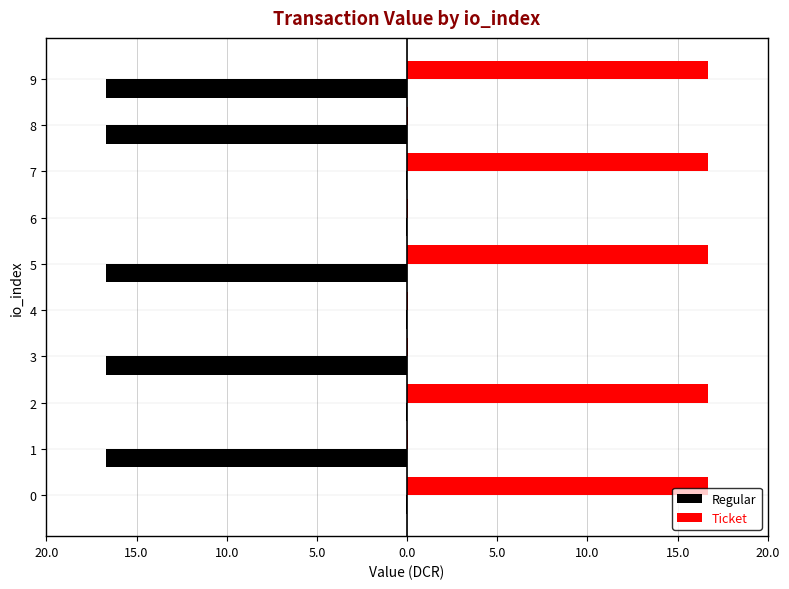

What are all the series names shown in the legend?

Regular, Ticket